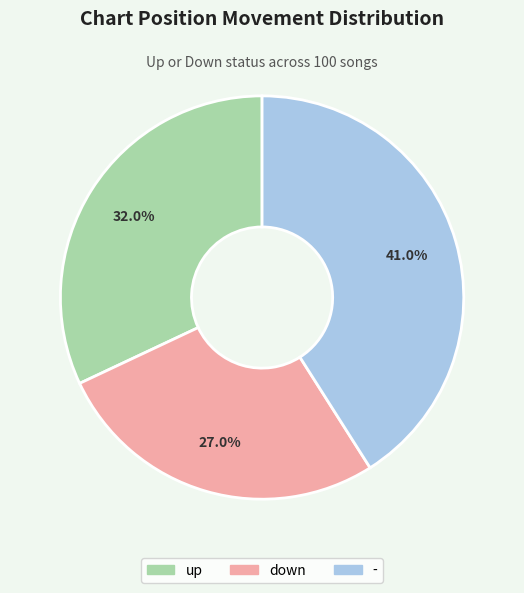

Count the number of slices in the pie.

3